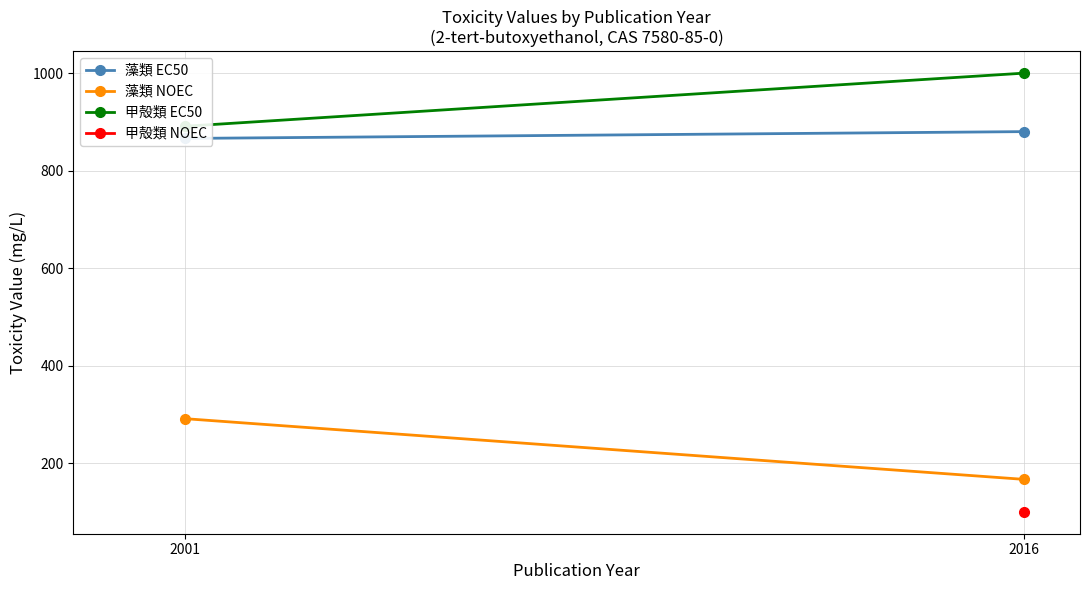

At which label does 藻類 NOEC reach its peak?

2001